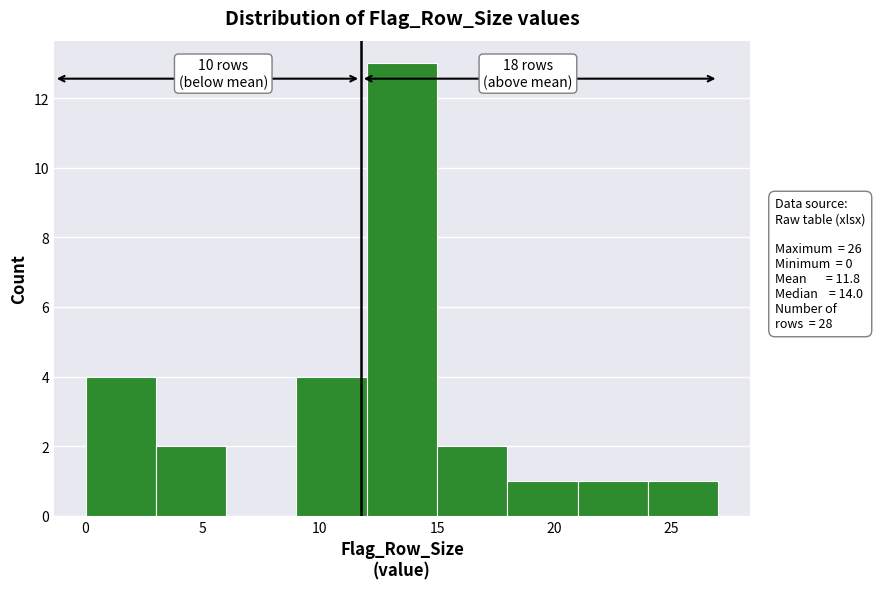

Over which range of the x-axis is the bar tallest?

12 to 15